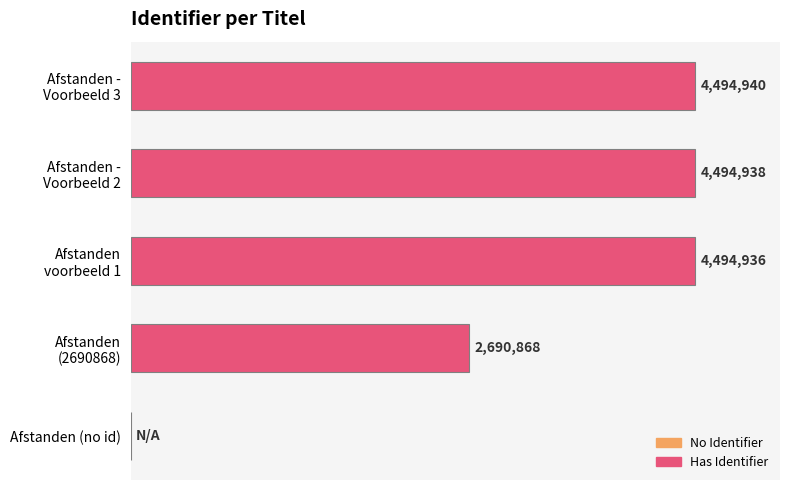

How many data points are less than 4494936?

2